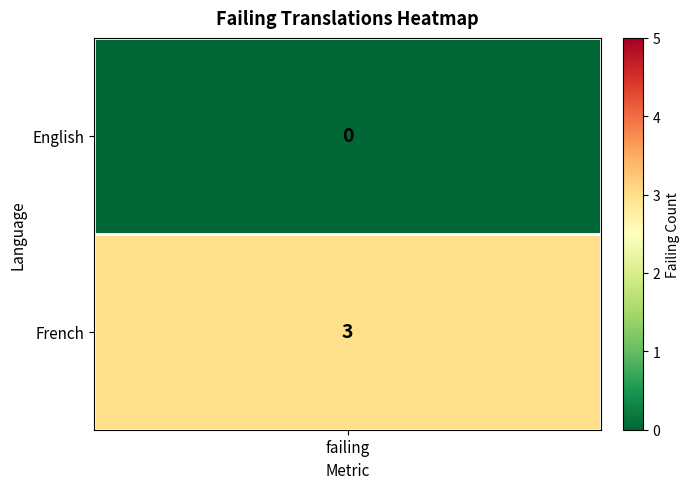

What is the change in value from English to French?

+3